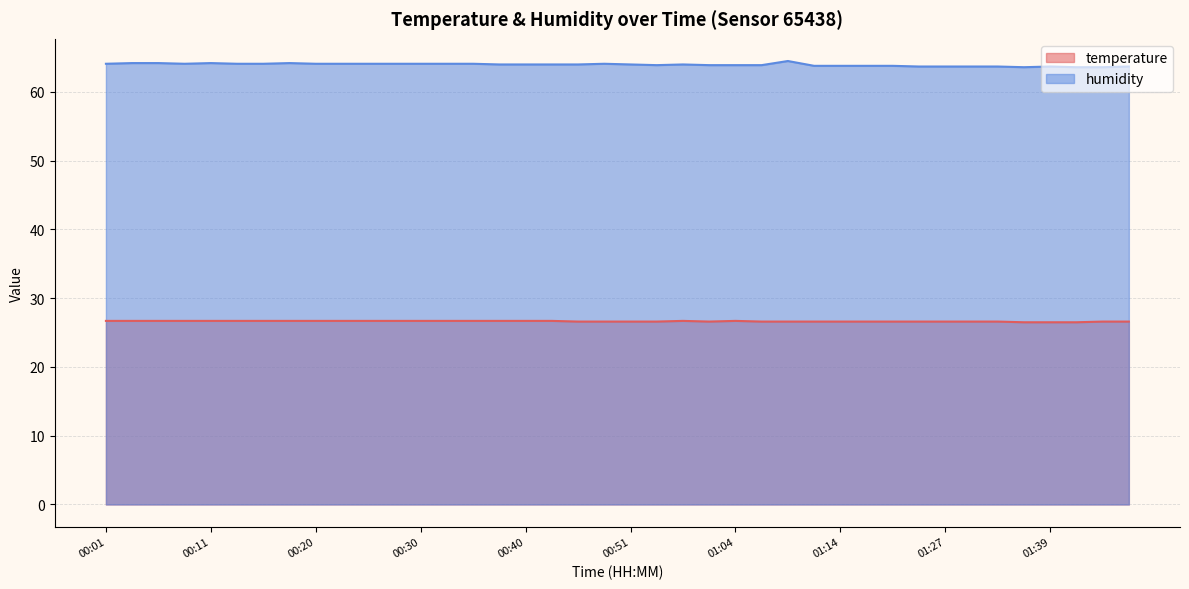

What are all the series names shown in the legend?

temperature, humidity